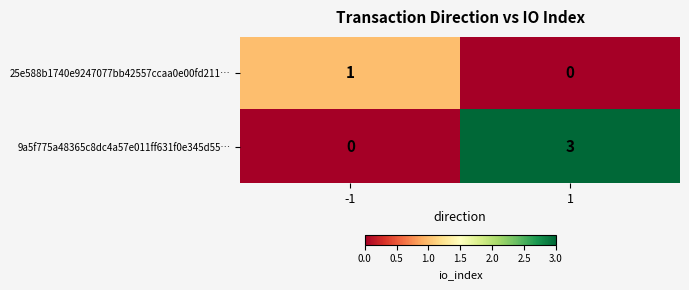

Count the number of categories in the chart.

2